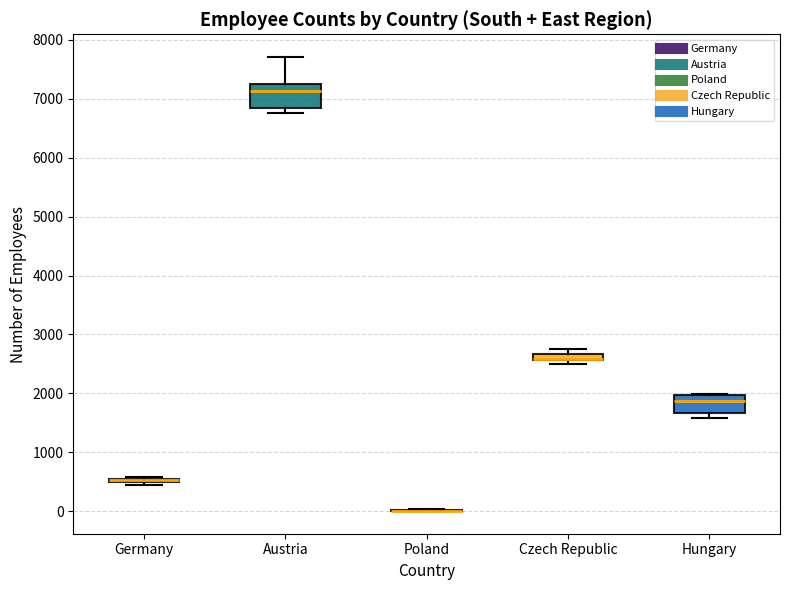

Where does the median line of the box for Hungary sit on the y-axis? The values are not printed on the chart, so give them approximately, as read against the axis.

1900